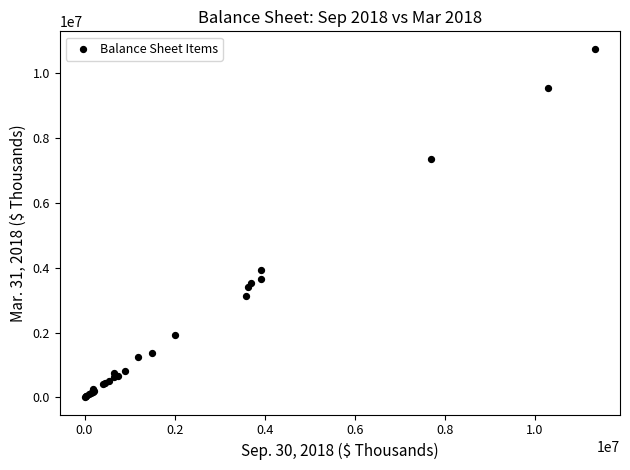

What Y value in the scatter plot is closest to 5378731?

3930681